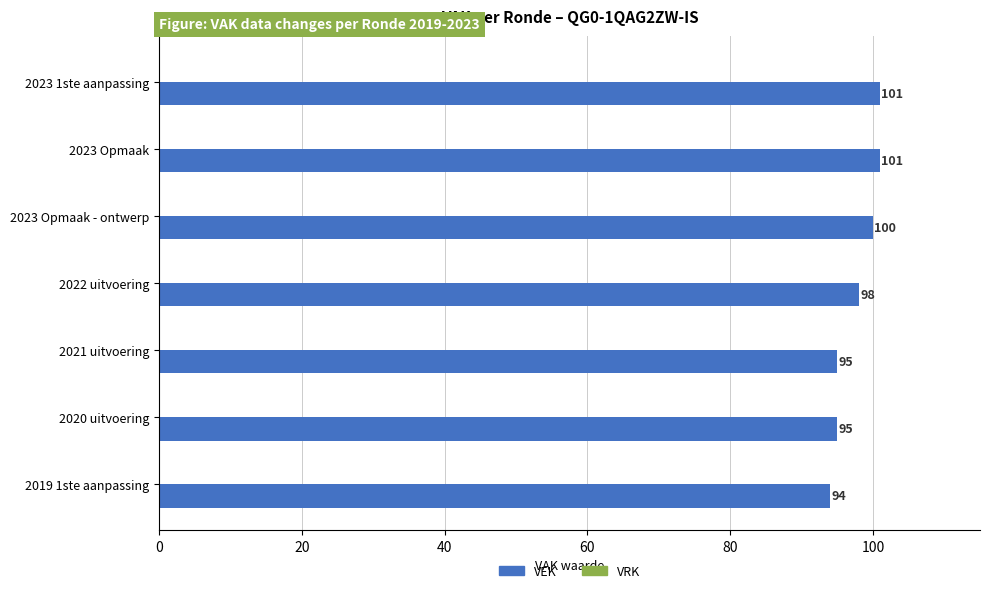

What is the value of the 7th bar from the top?

94